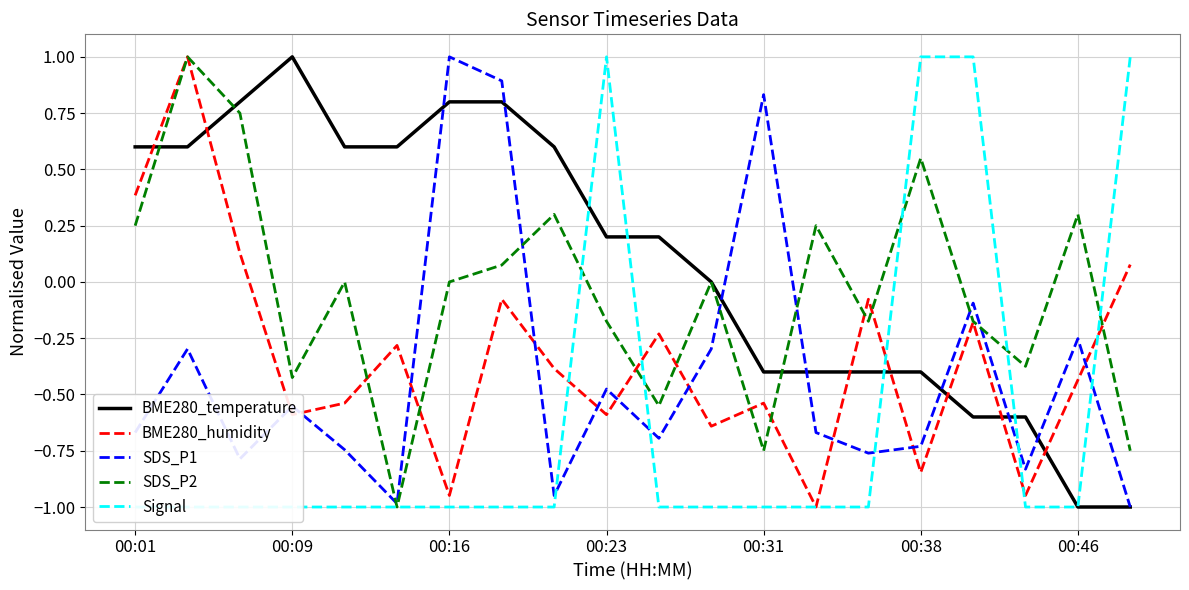

What is the highest value of the SDS_P1 series?

1.0